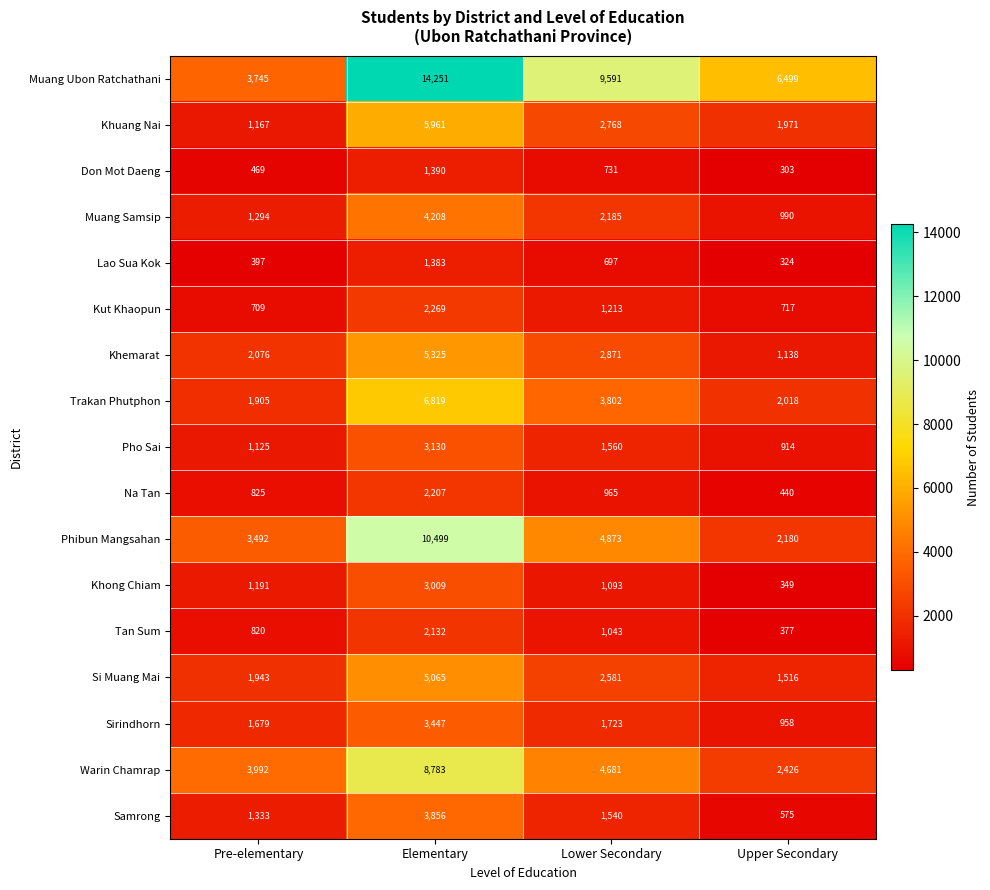

What is the sum of all Pho Sai values?

6729